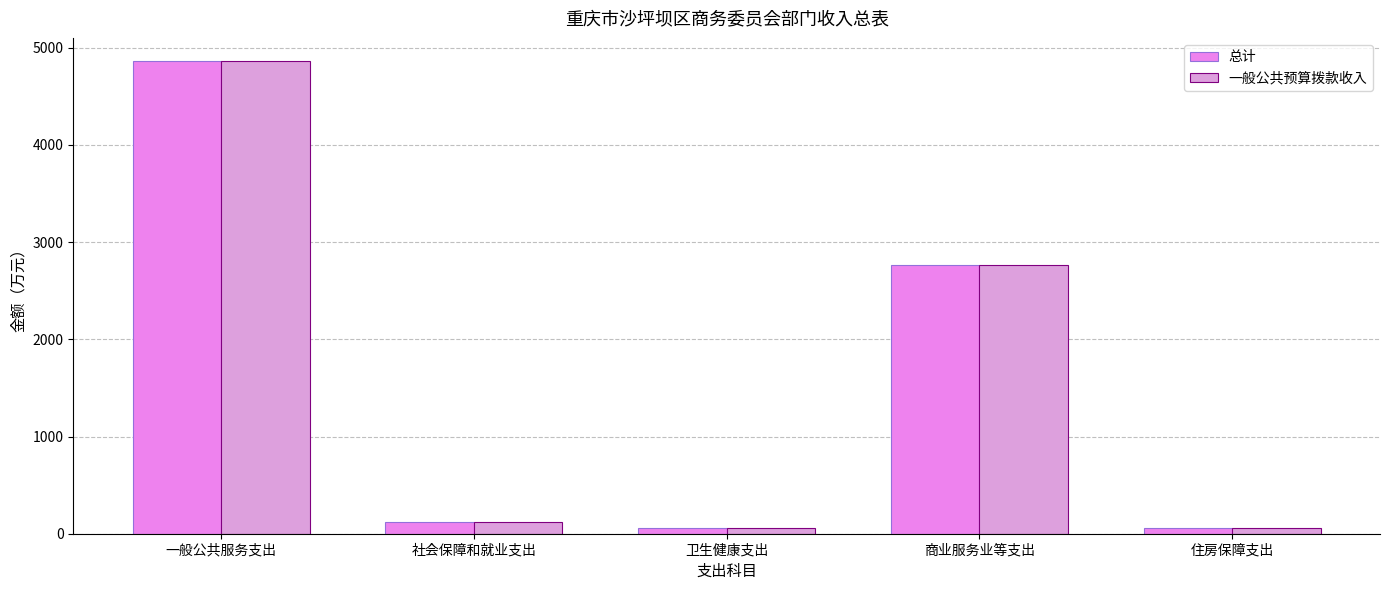

Does the chart contain any negative values?

No